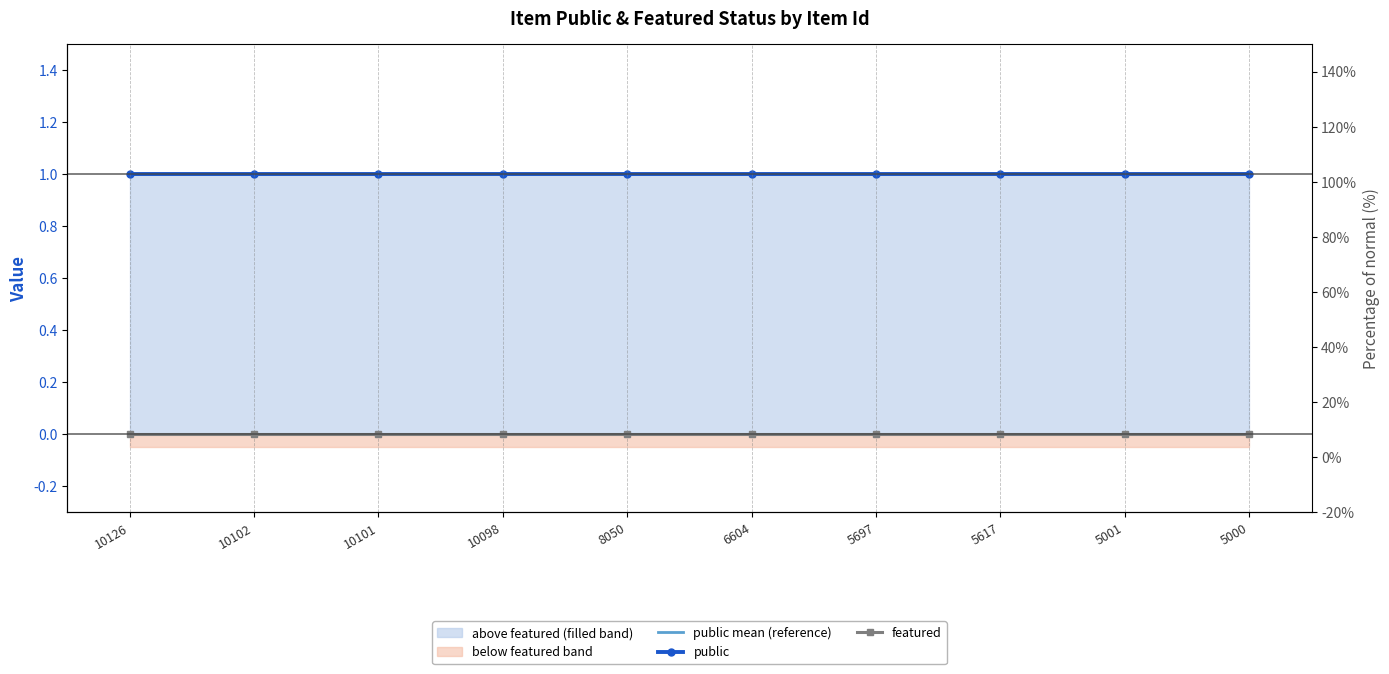

At how many categories does at least one series exceed 0?

10